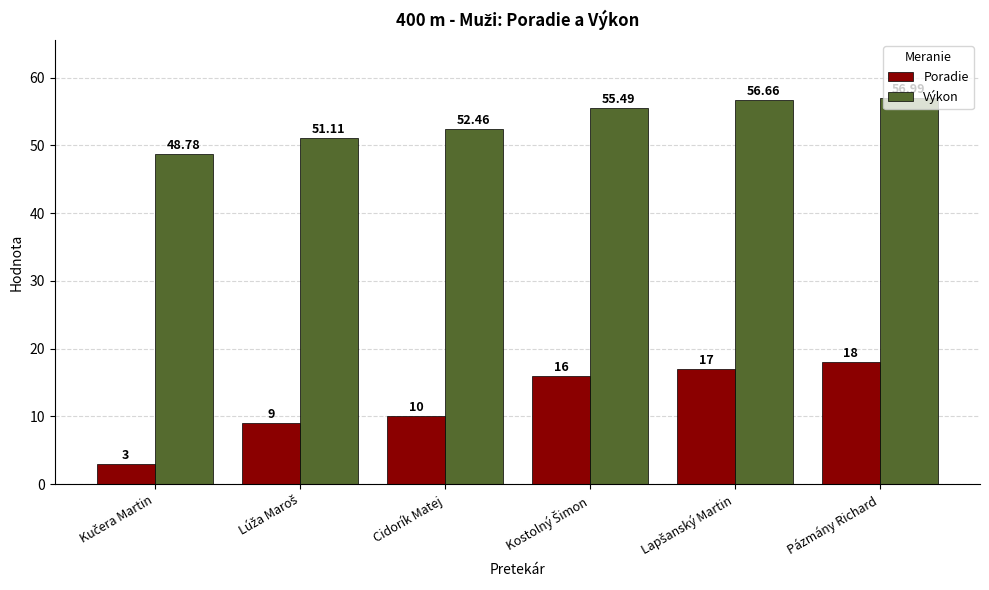

At which category does the chart reach its peak across all series?

Pázmány Richard